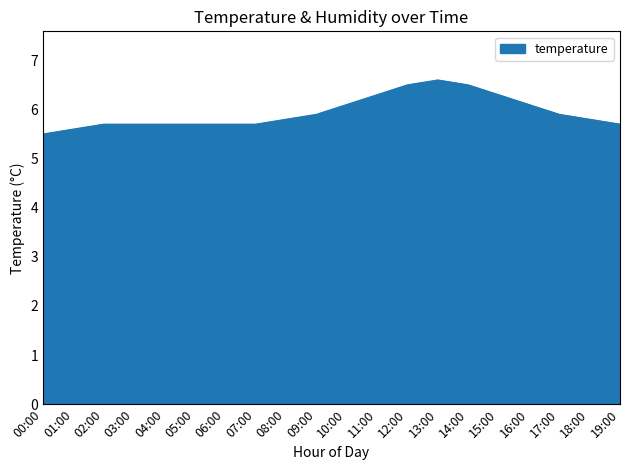

The chart shows a value of 10.6 at 13:00. True or false?

False